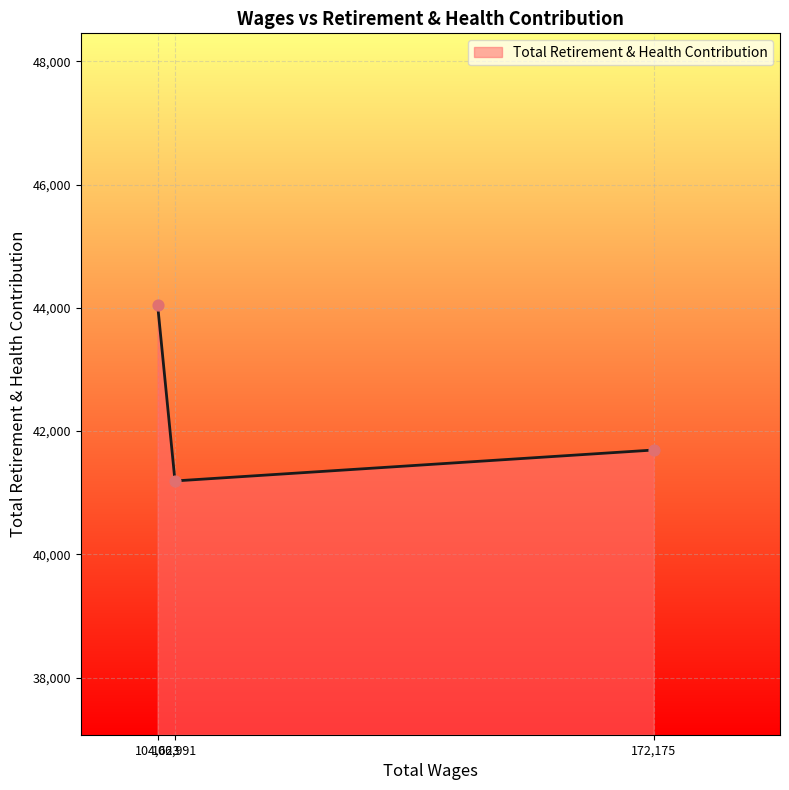

What is the sum of all values?

126935